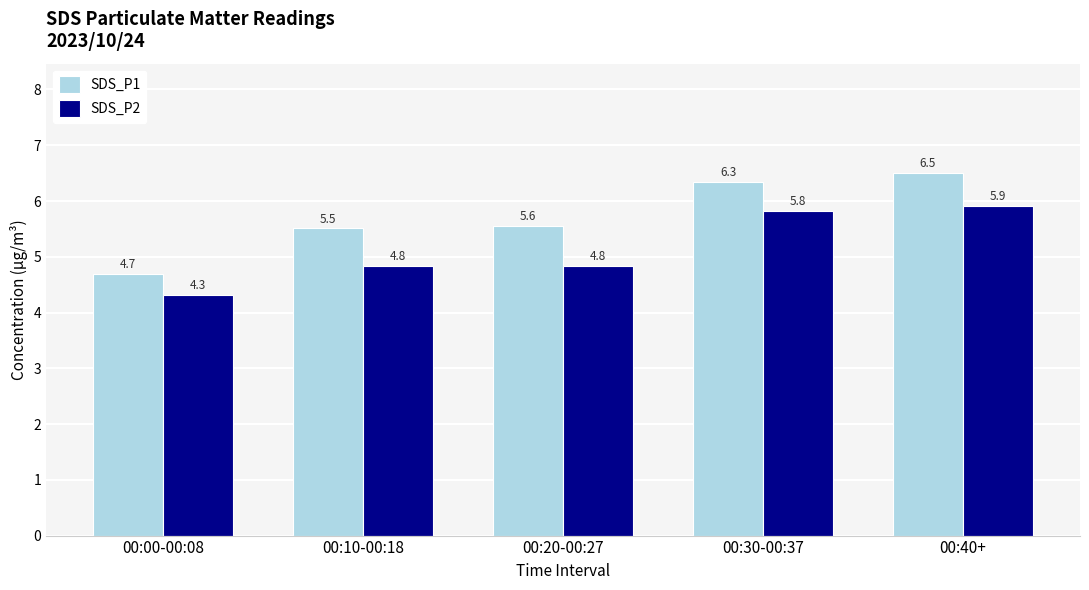

What is the difference between the second highest and second lowest values in the SDS_P2 series?

1.0